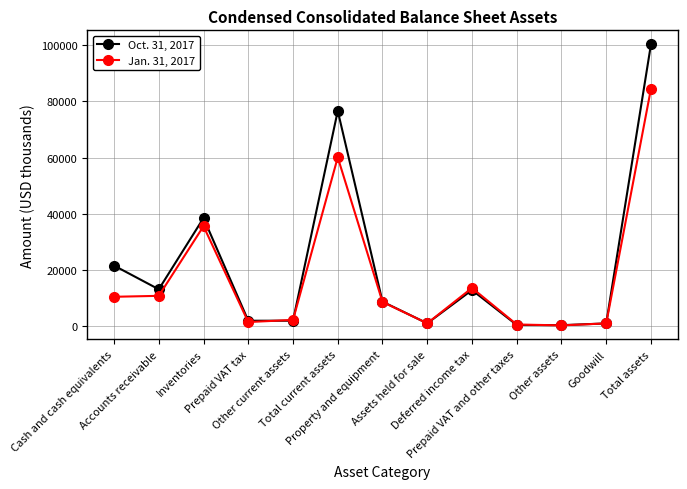

The Oct. 31, 2017 series shows 1843 at Other current assets. True or false?

True